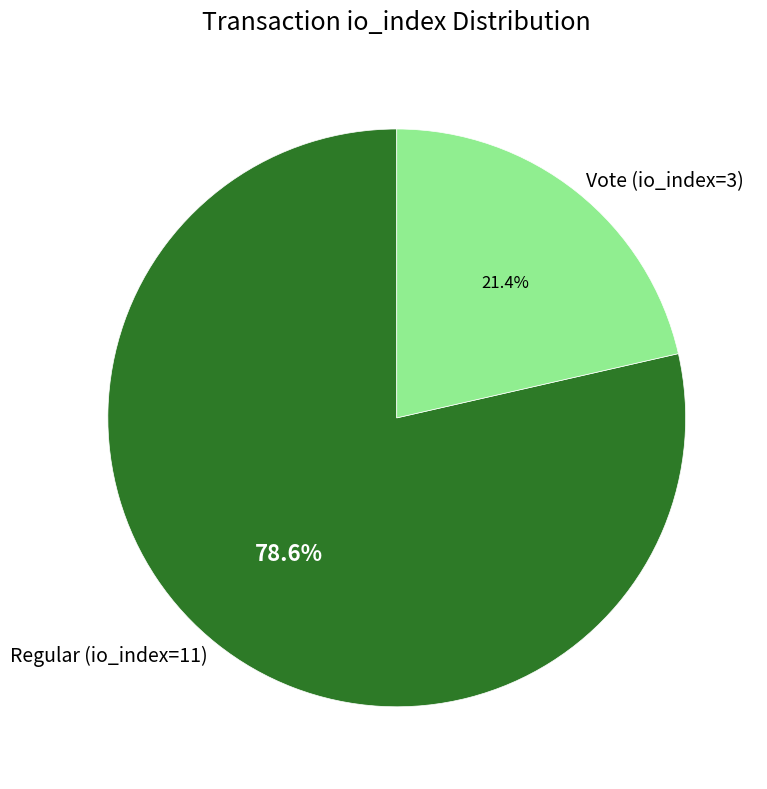

How many slices are in this pie chart?

2